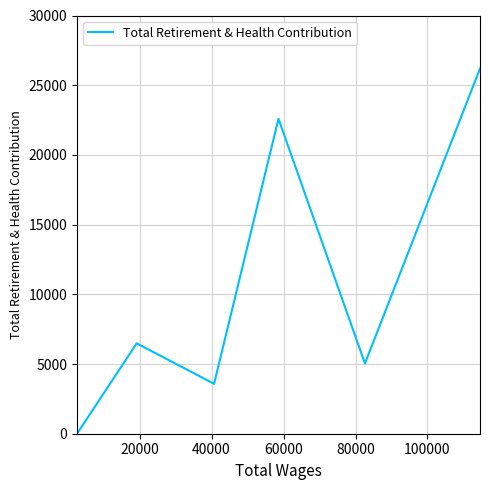

True or false: the data has more than 2 interior local peaks.

False